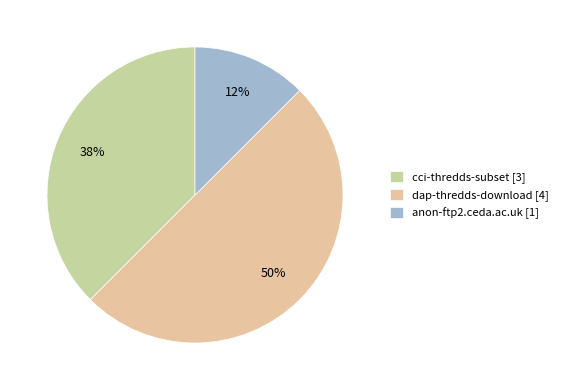

Which slice is the smallest?

anon-ftp2.ceda.ac.uk